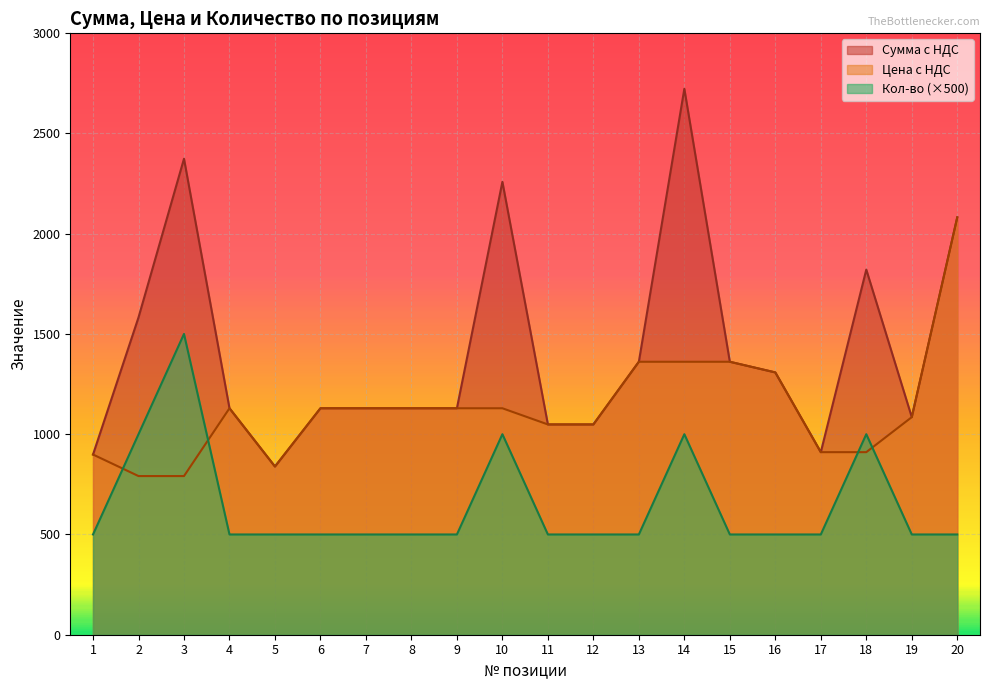

True or false: Кол-во has more than 0 interior local peaks.

True